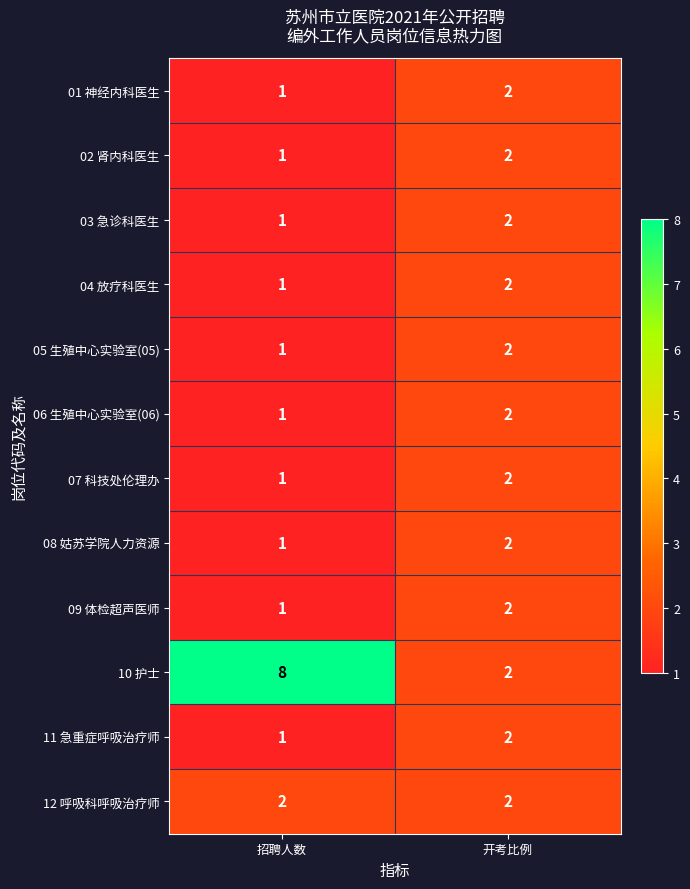

What is the minimum value shown in the chart?

1